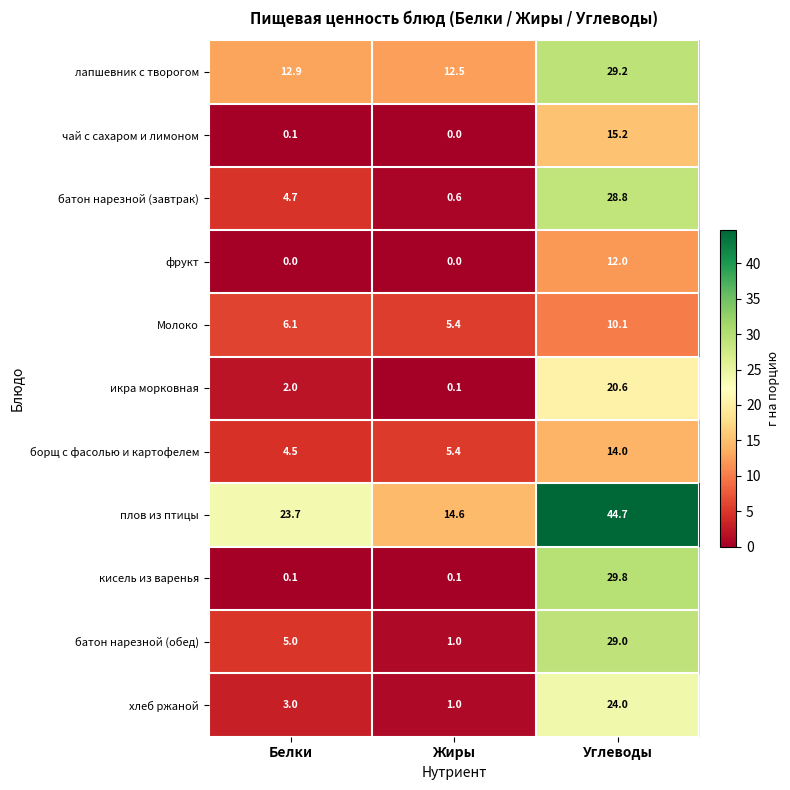

Rank the categories by лапшевник с творогом value from highest to lowest.

Углеводы, Белки, Жиры